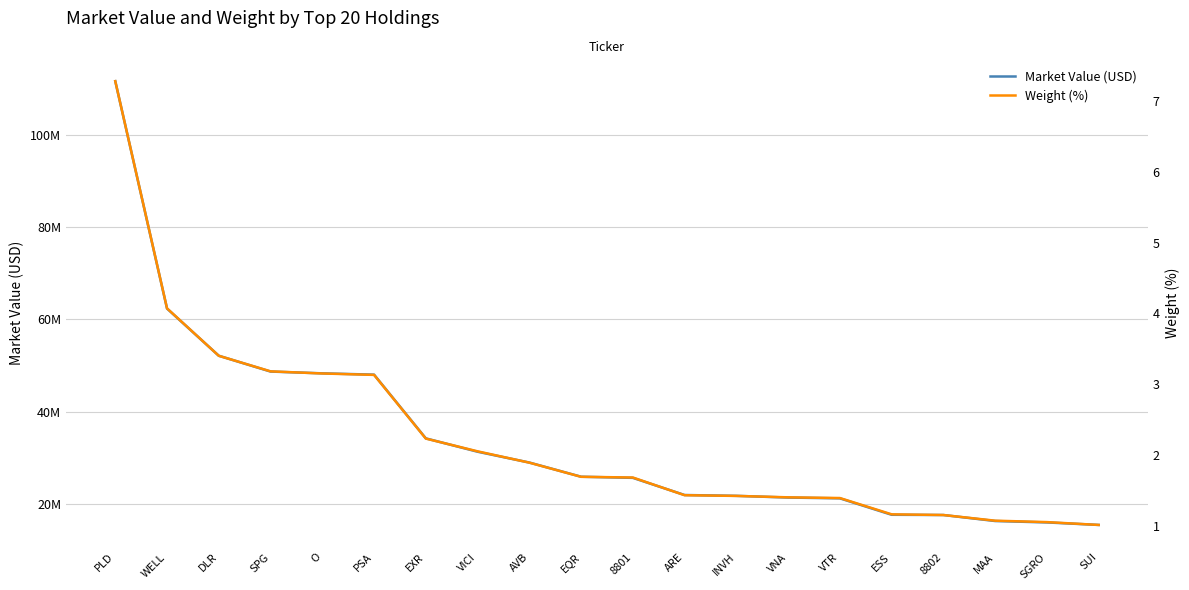

Reading left to right, extract all data points from this chart.

Market Value (USD): 111544342.6	62332235.6	52120916.4	48700919.9	48313768.7	48031980.5	34241090.4	31349549.3	29007325.5	25939985.0	25695739.5	21981715.6	21802985.0	21431154.9	21261399.3	17706200.0	17653958.2	16353100.0	16046734.8	15506886.7
Weight (%): 7.3	4.1	3.4	3.2	3.1	3.1	2.2	2.0	1.9	1.7	1.7	1.4	1.4	1.4	1.4	1.2	1.1	1.1	1.1	1.0